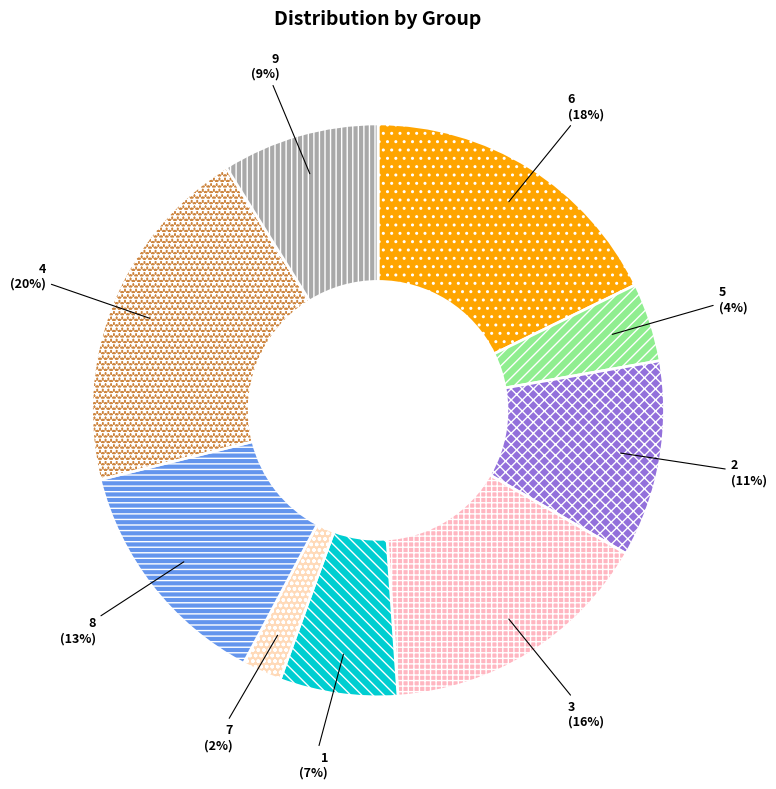

What percentage is the 7 slice, to the nearest percent?

2%